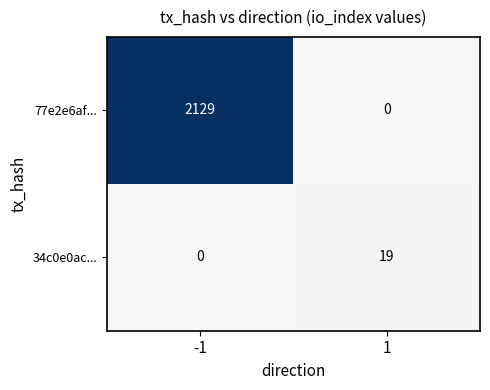

What value does the 34c0e0ac... series have at 1, to the nearest 10?

20